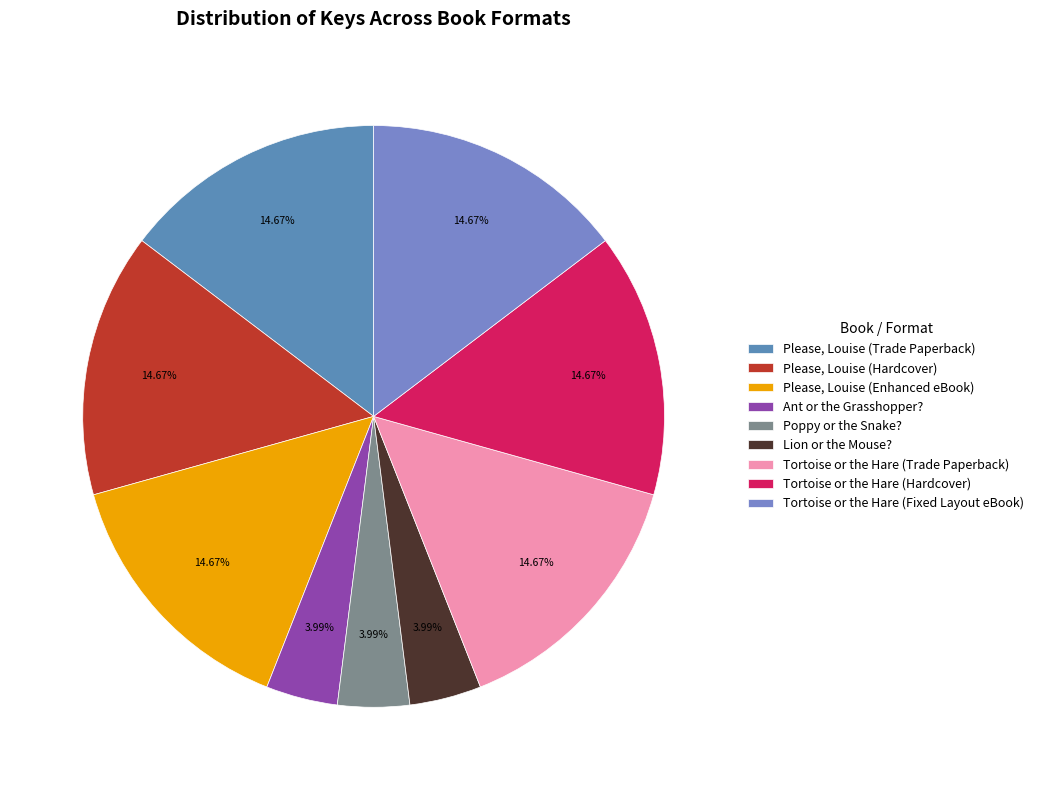

To the nearest percent, what is the combined percentage of Poppy or the Snake? and Tortoise or the Hare (Hardcover)?

19%